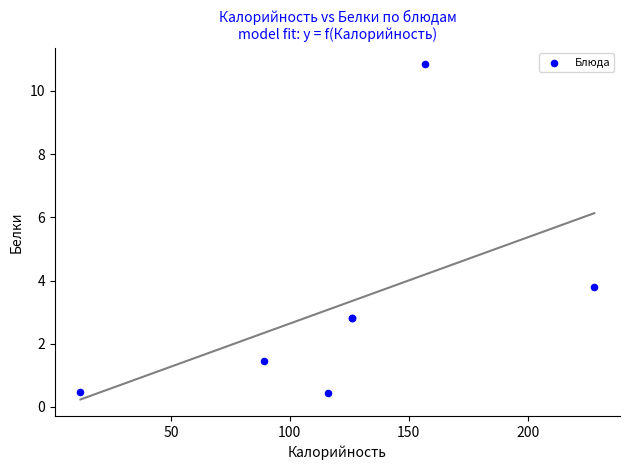

What Y value in the scatter plot is closest to 5?

3.8